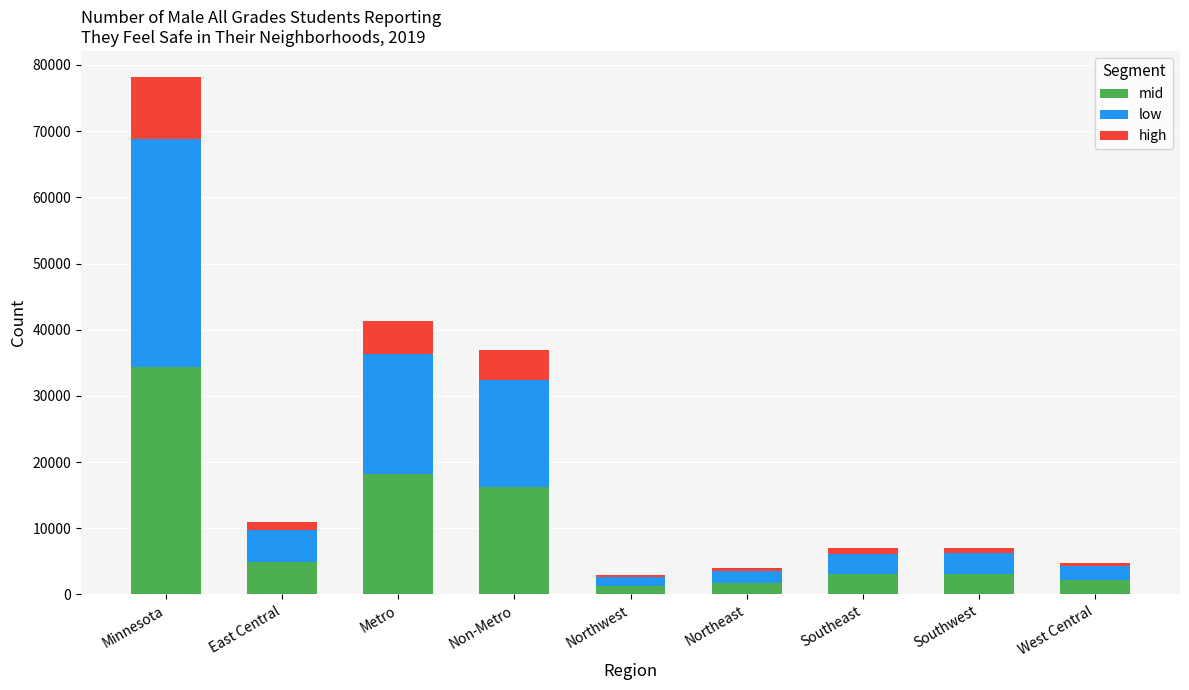

What is the total value across all series at Minnesota?

78210.0